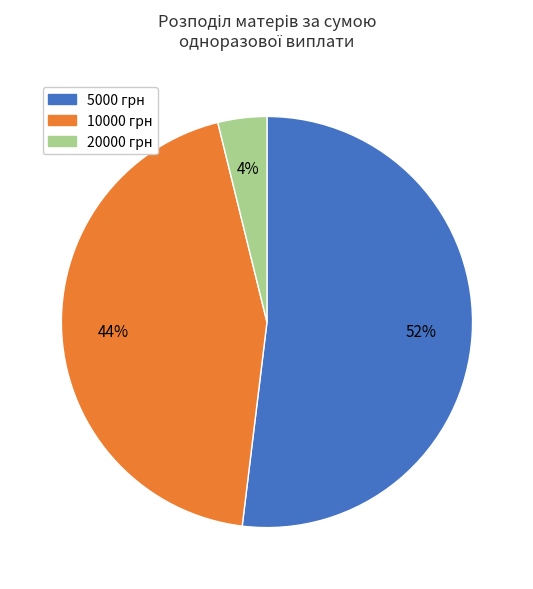

Combined, do 10000 грн and 20000 грн account for over 50%?

No